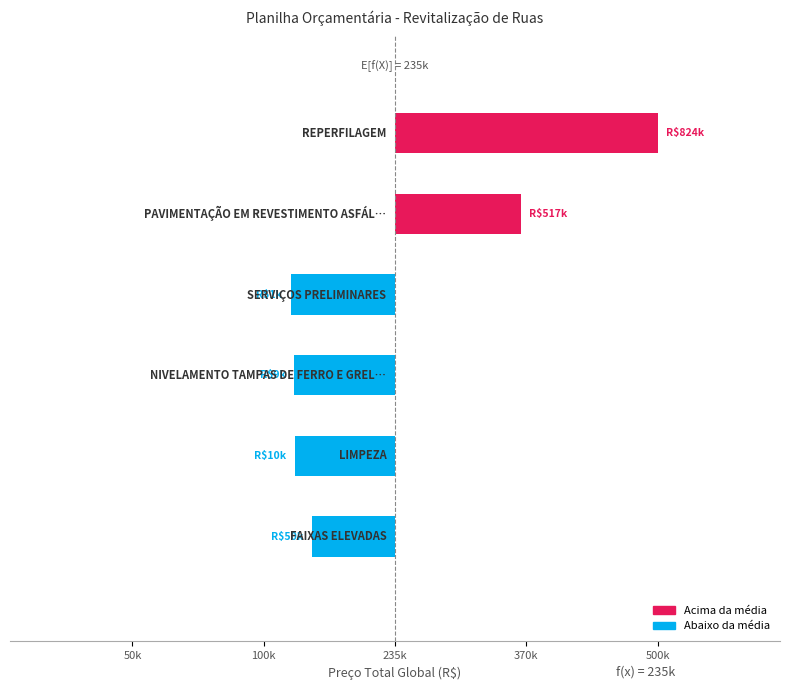

The value at 235k is -0.0. True or false?

False